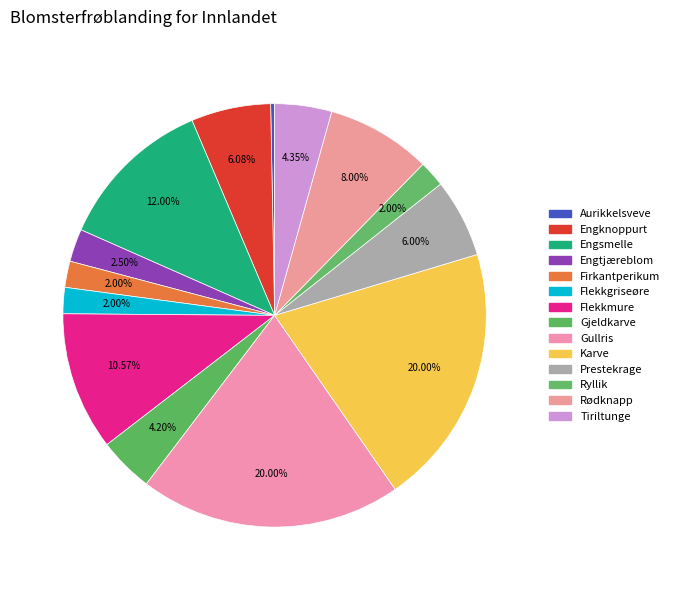

True or false: Engknoppurt accounts for 1% of the total.

False